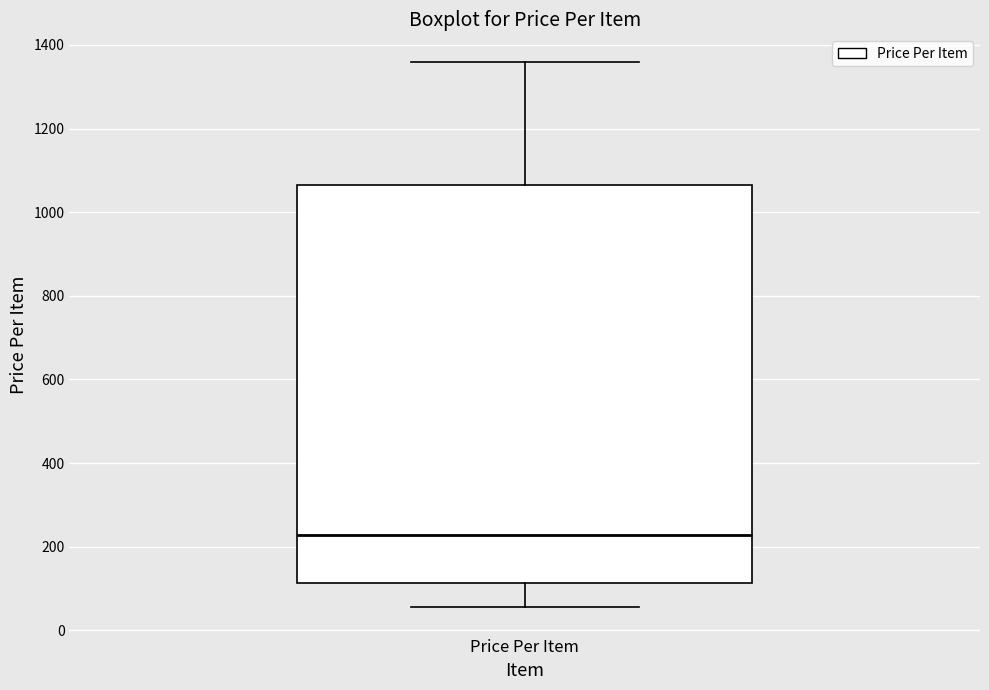

Where does the upper whisker of the box for Price Per Item end on the y-axis? The values are not printed on the chart, so give them approximately, as read against the axis.

1360